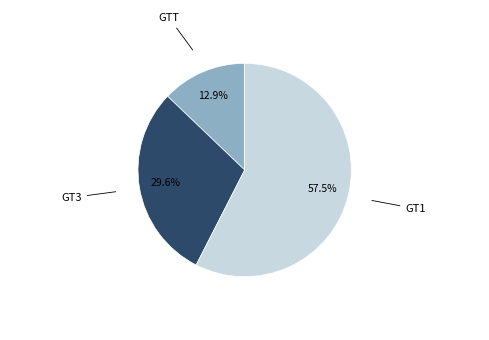

Is there a majority slice in this chart?

Yes